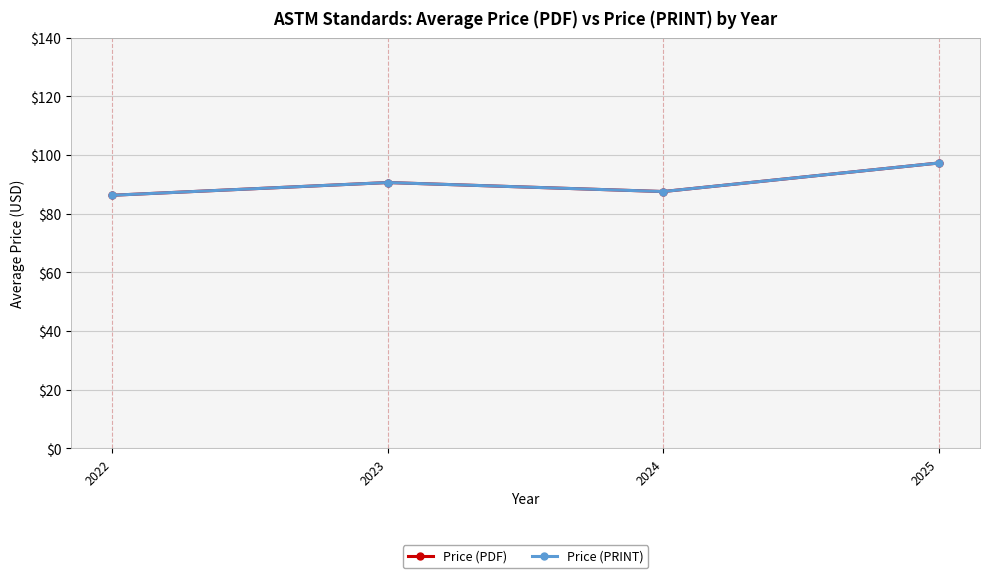

Is this an area chart (filled region under the line)?

No